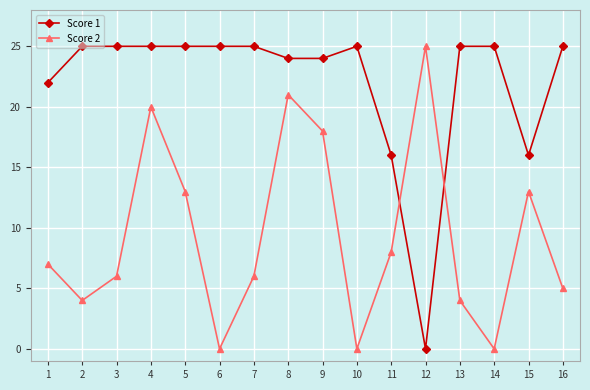

At 2, list the series in order from smallest to largest.

Score 2, Score 1